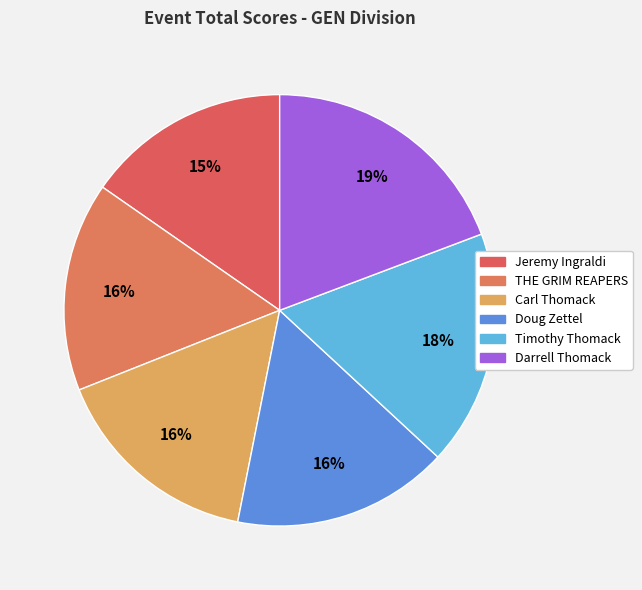

How many segments does this pie chart have?

6